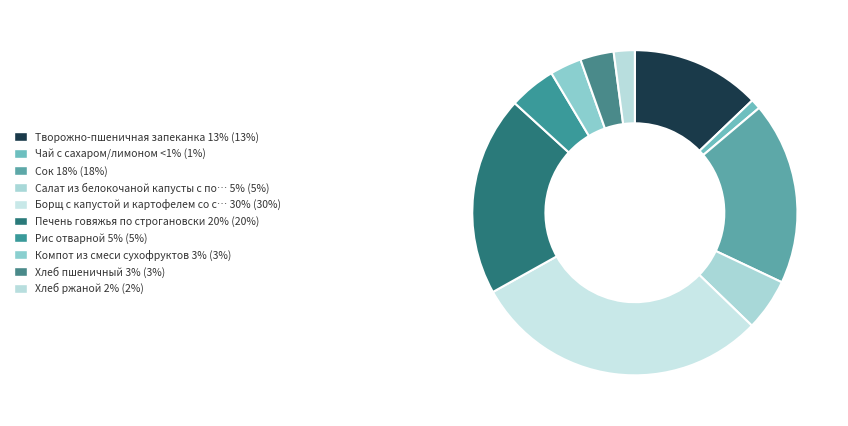

How many slices are in this pie chart?

10